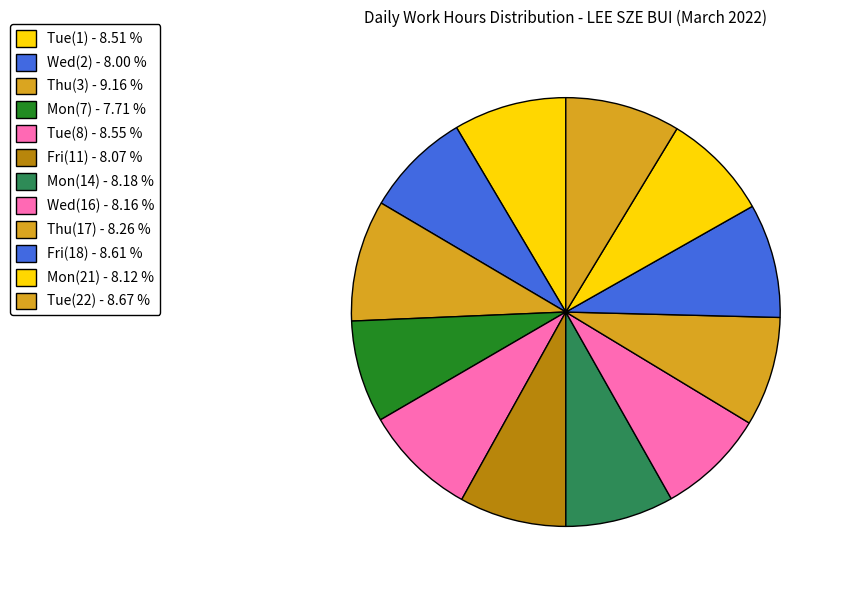

How many segments does this pie chart have?

12